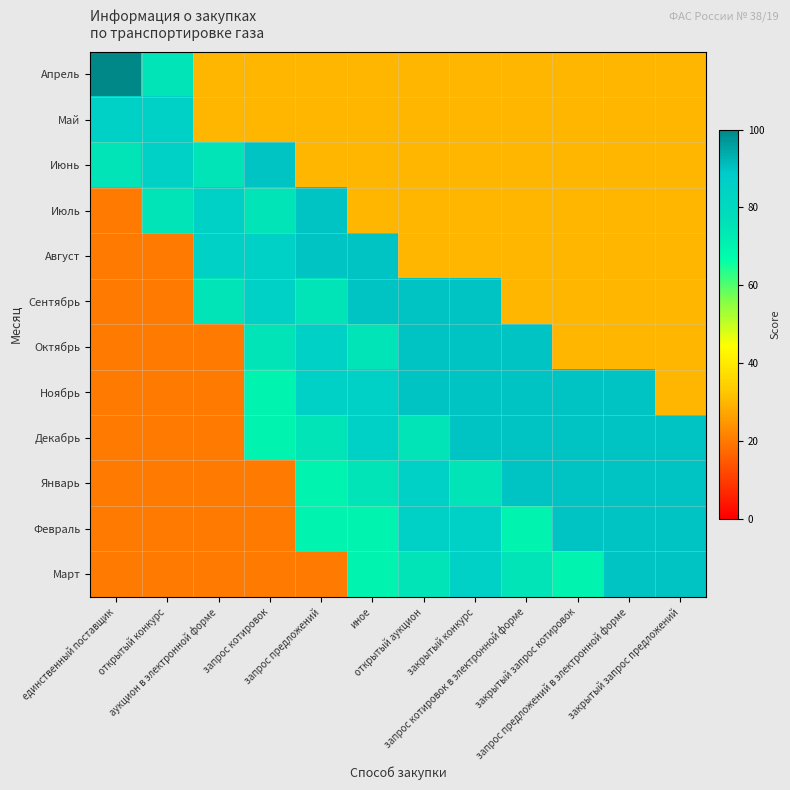

List the series in order of their peak value, lowest first.

Май, Июнь, Июль, Август, Сентябрь, Октябрь, Ноябрь, Декабрь, Январь, Февраль, Март, Апрель